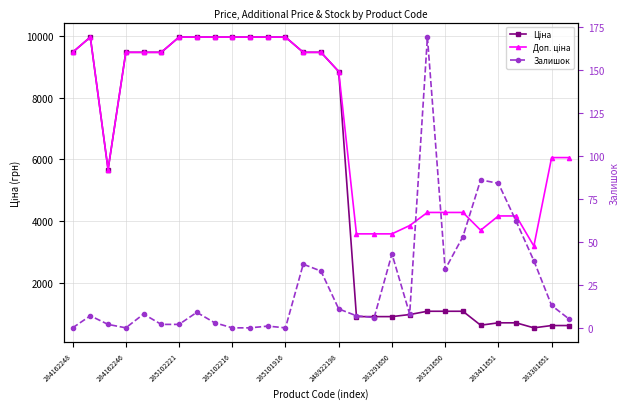

In Доп. ціна, how many points are lower than both neighbors (excluding endpoints)?

3